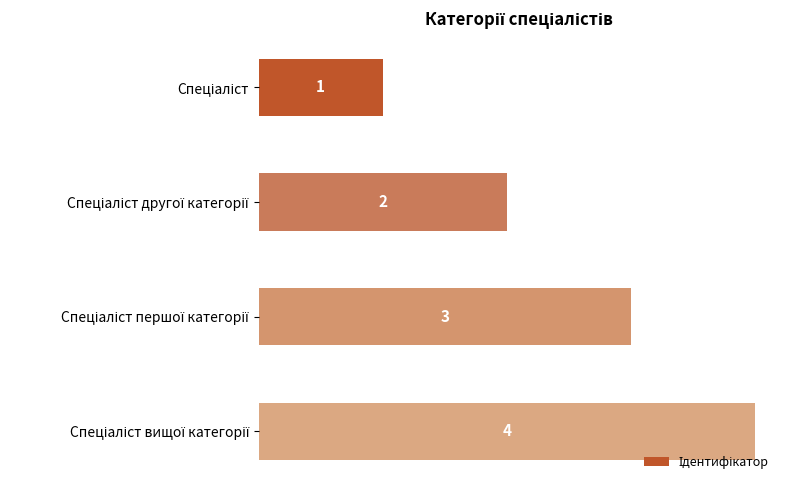

What is the sum of all values?

10